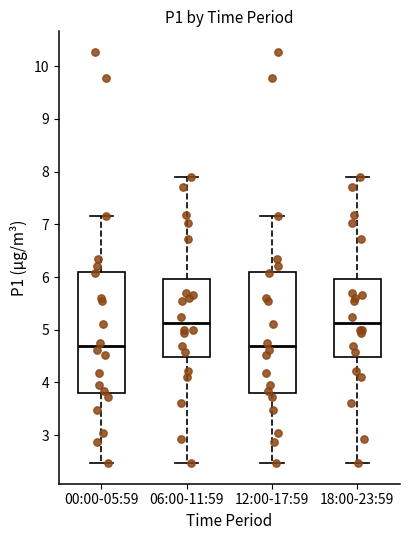

Where does the lower whisker of the box for 18:00-23:59 end on the y-axis? The values are not printed on the chart, so give them approximately, as read against the axis.

2.5